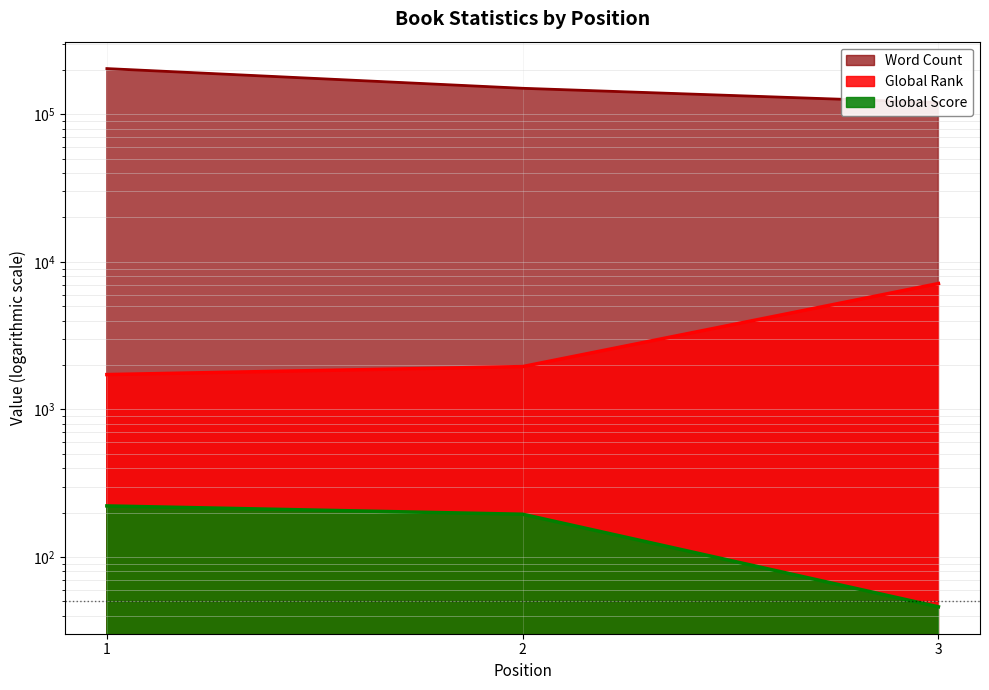

Is it true that Global Score equals 195 at 2?

True